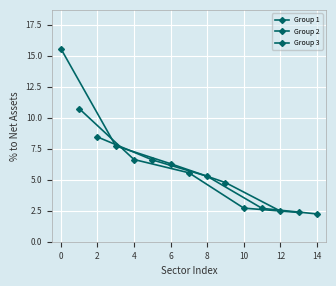

What is the difference between the maximum and minimum values in the Group 2 series?

8.4